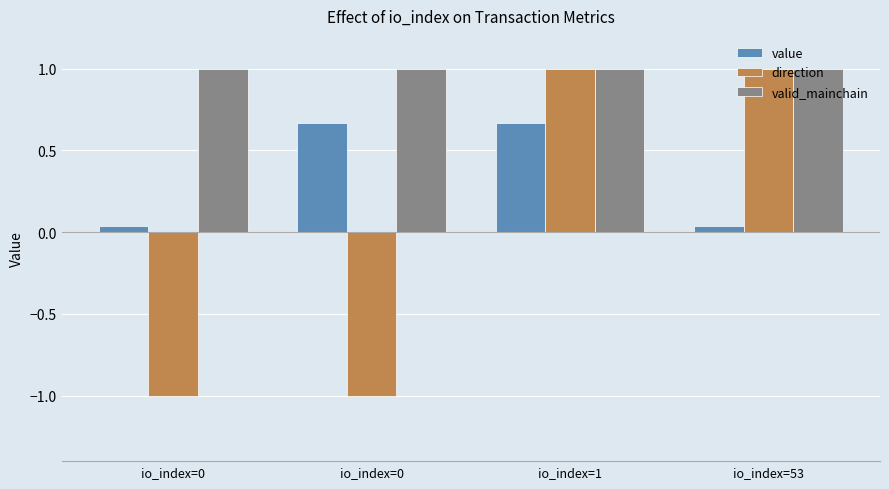

What is the difference between the maximum and minimum values in the value series?

0.6